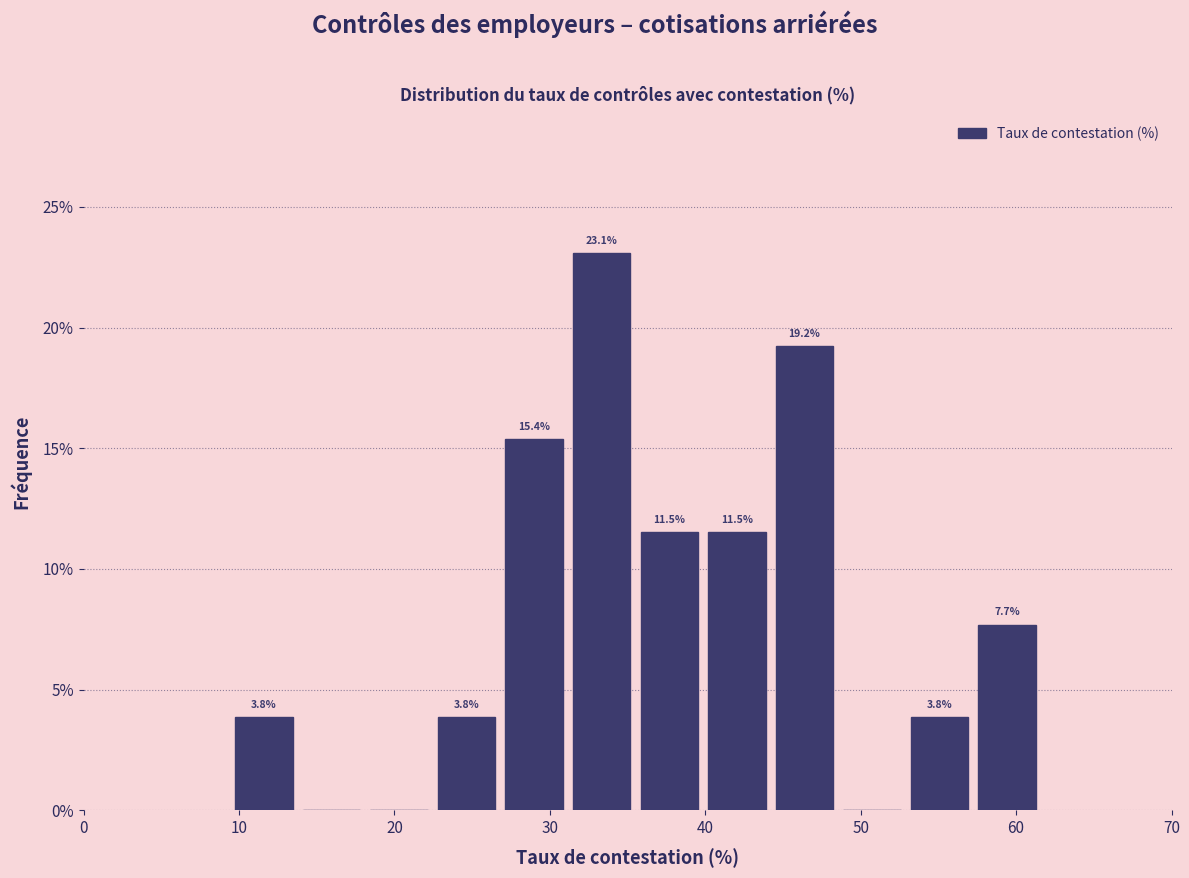

Over which range of the x-axis is the bar tallest?

31 to 36